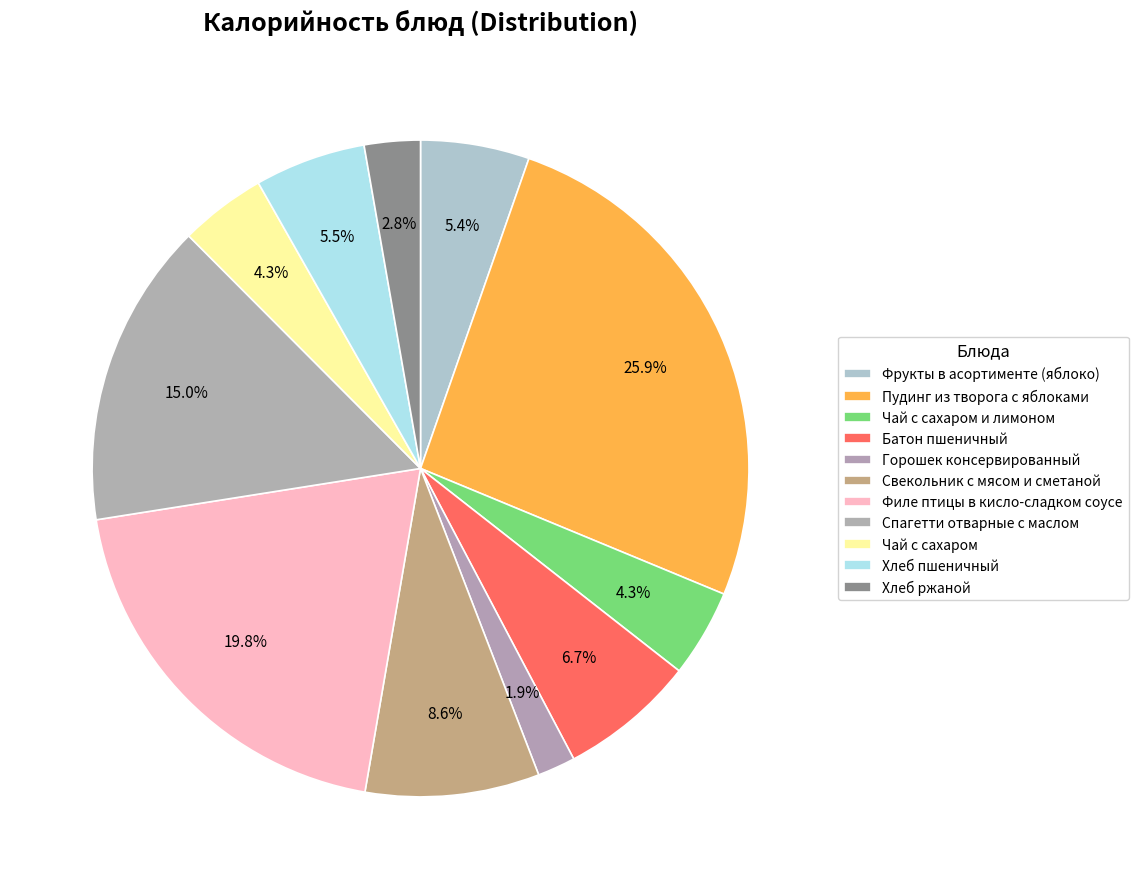

Is the sum of Чай с сахаром и лимоном and Филе птицы в кисло-сладком соусе greater than half?

No